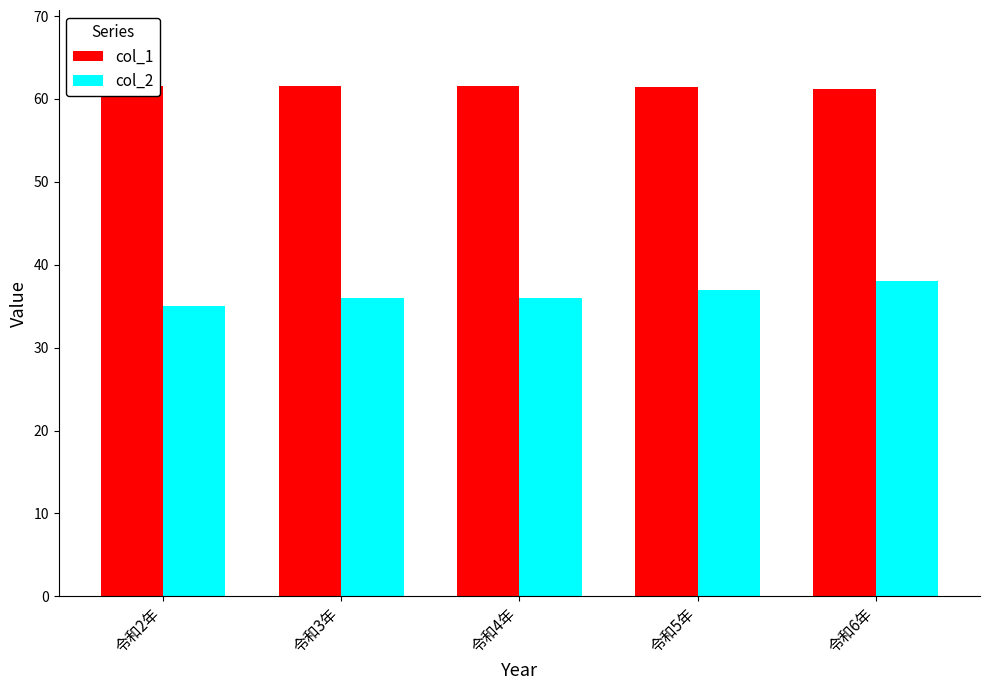

How many bars are there in each group?

2